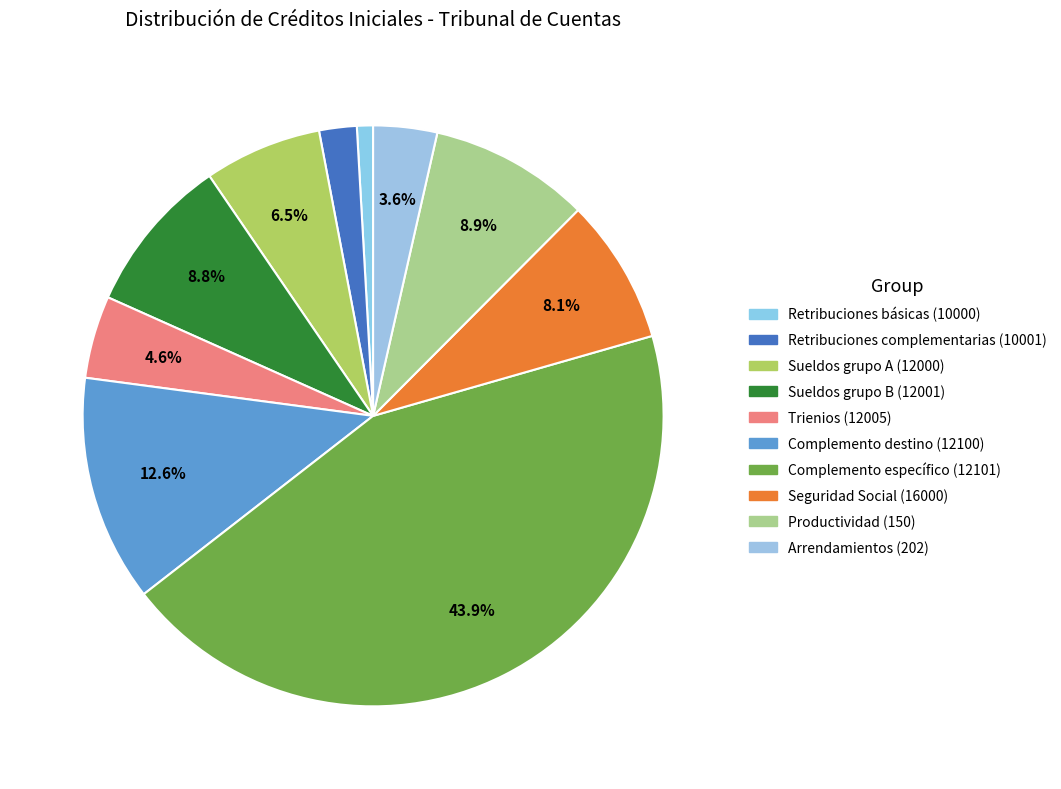

How many slices are in this pie chart?

10